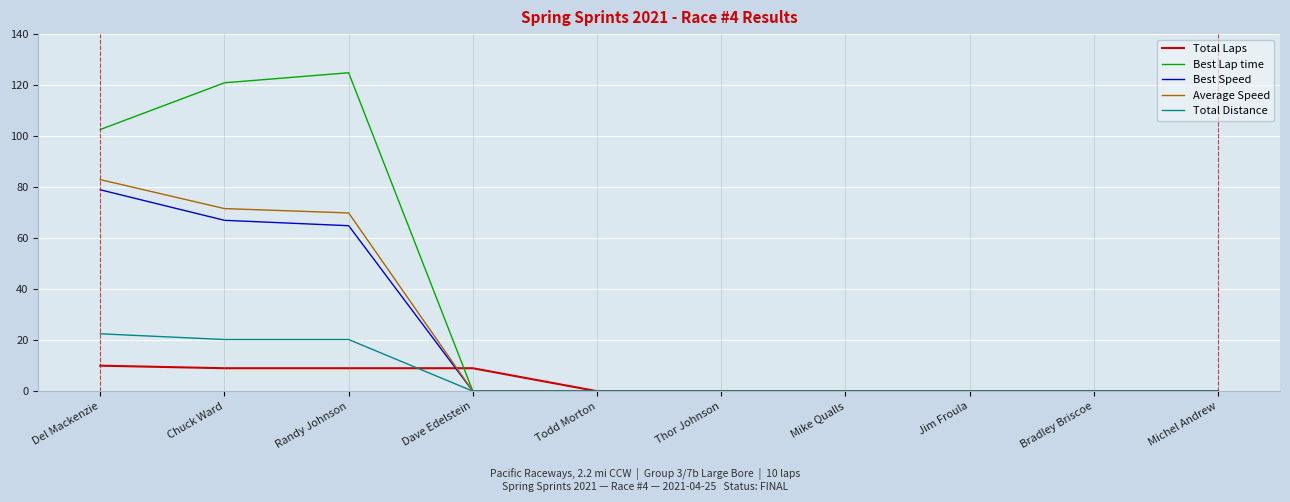

At which category is the sum across all series the highest?

Del Mackenzie